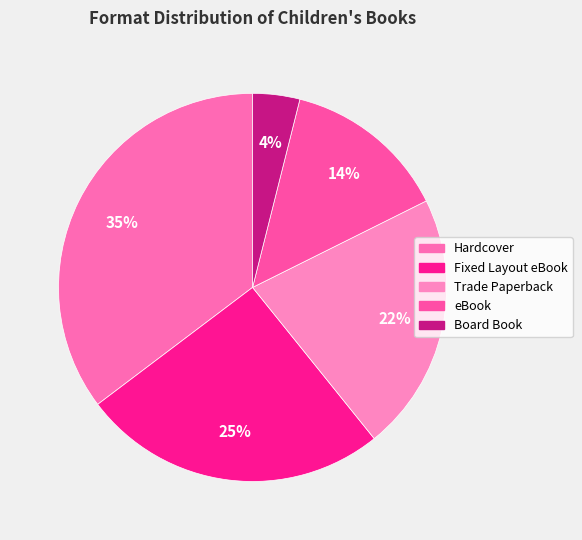

How many segments does this pie chart have?

5